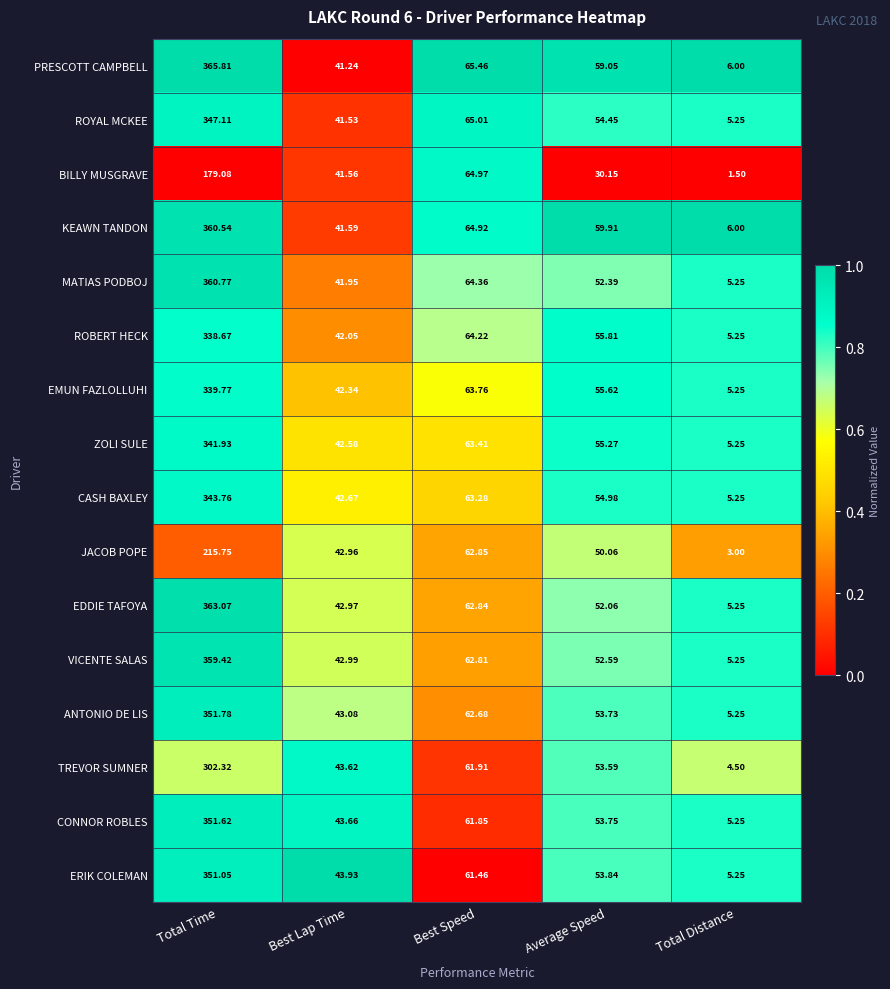

Which series has the largest total across all categories?

PRESCOTT CAMPBELL